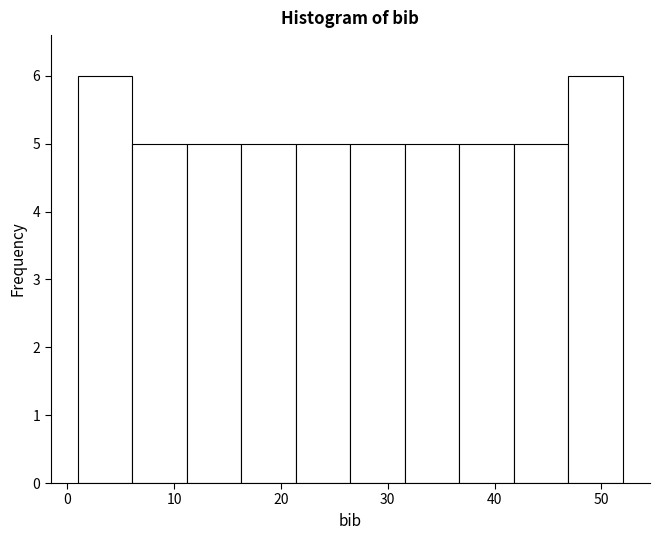

Reading left to right, list every bar in this chart as the range it spans on the x-axis followed by its height. Neither the bar edges nor the heights are printed on the chart, so give them approximately, as read against the axes.

1.0 to 6.1: 6
6.1 to 11.2: 5
11.2 to 16.3: 5
16.3 to 21.4: 5
21.4 to 26.5: 5
26.5 to 31.6: 5
31.6 to 36.7: 5
36.7 to 41.8: 5
41.8 to 46.9: 5
46.9 to 52.0: 6